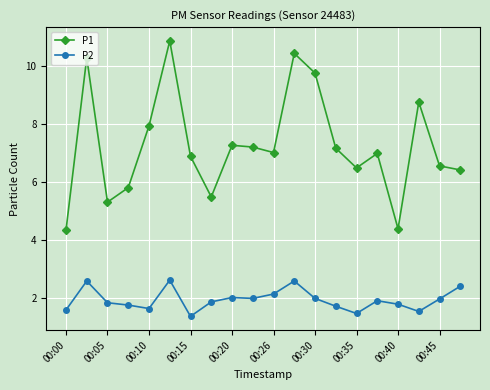

True or false: P2 has more than 2 interior local peaks.

True